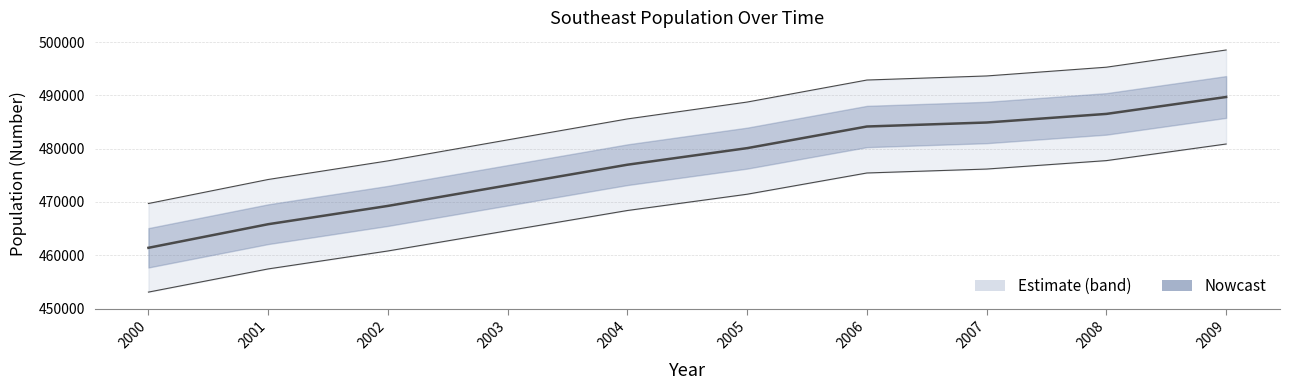

True or false: the data shows 473130 at 2003.

True